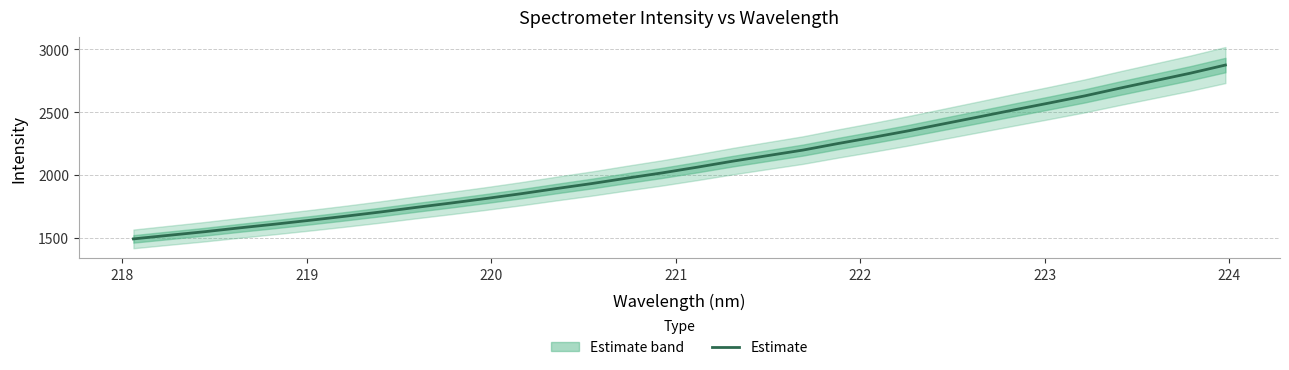

True or false: the data has more than 1 interior local peaks.

False